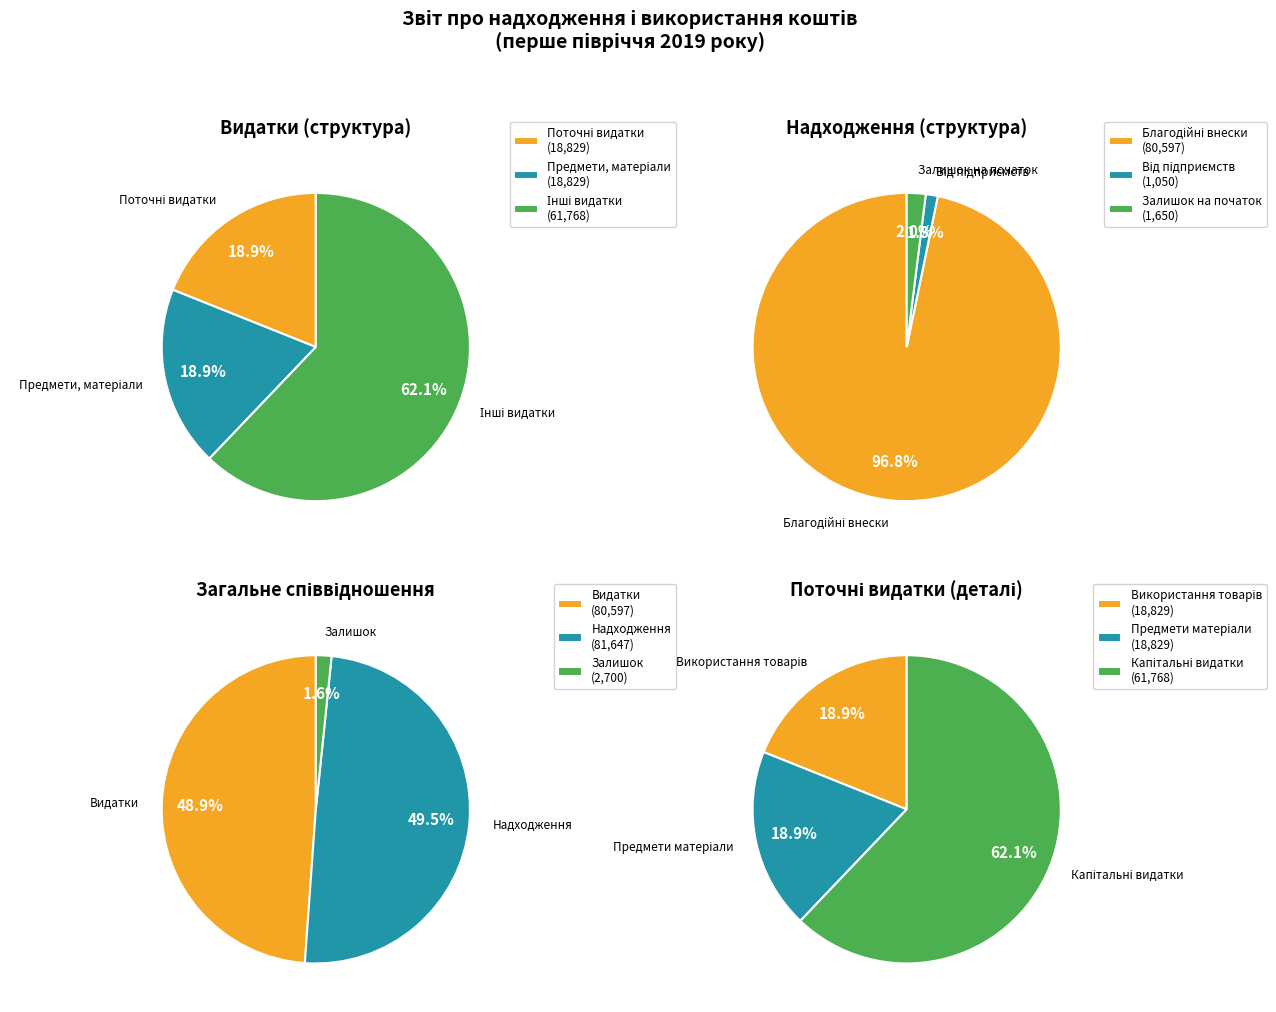

Combined, do Предмети, матеріали, обладнання and Від отриманих благодійних внесків account for over 50%?

No